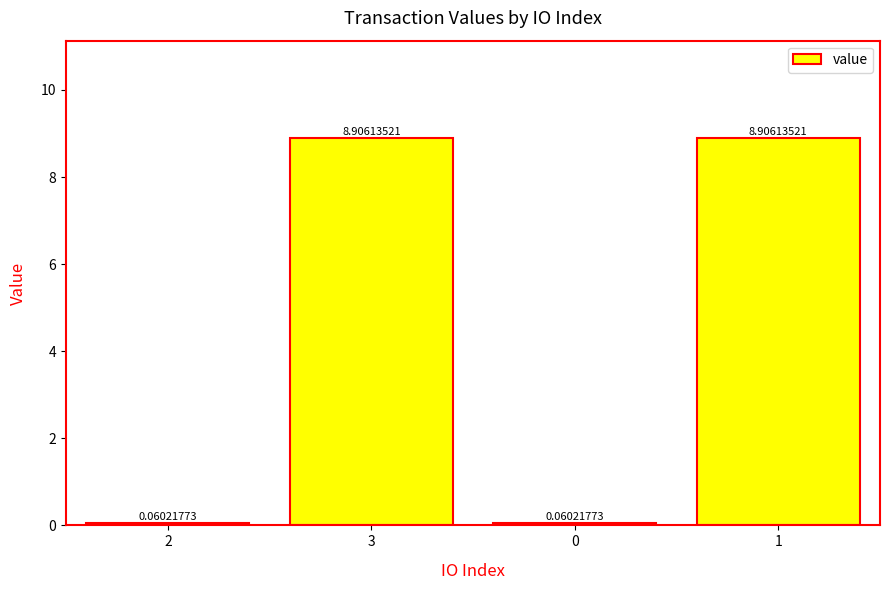

What is the difference between the maximum and minimum values?

8.8